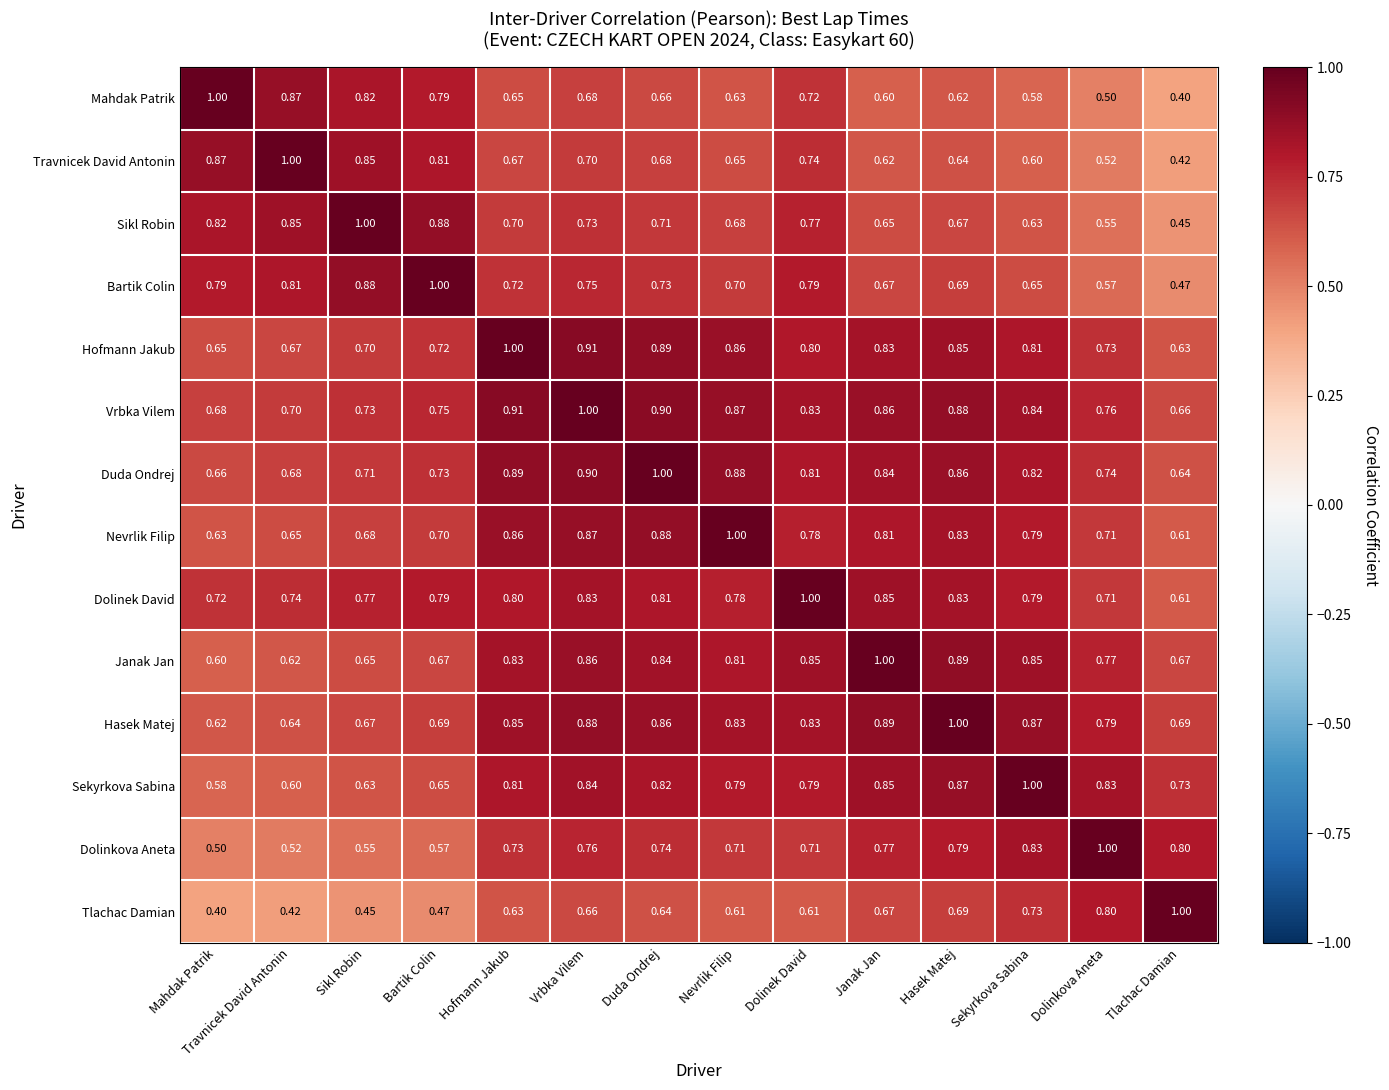

Where is Vrbka Vilem nearest to the value 0?

Tlachac Damian